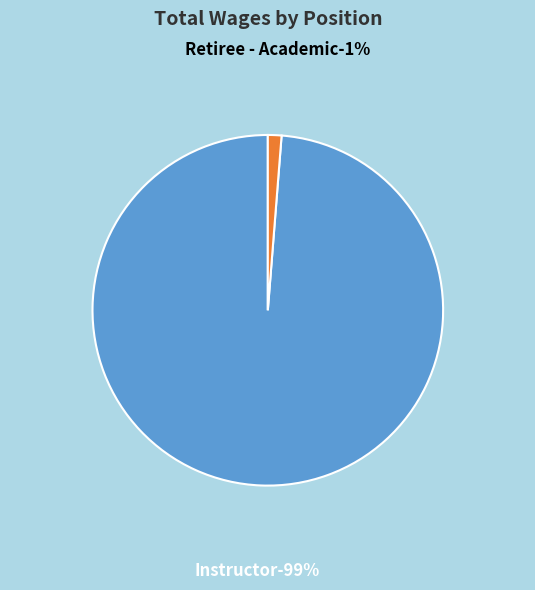

To the nearest percent, what portion does Instructor represent?

99%